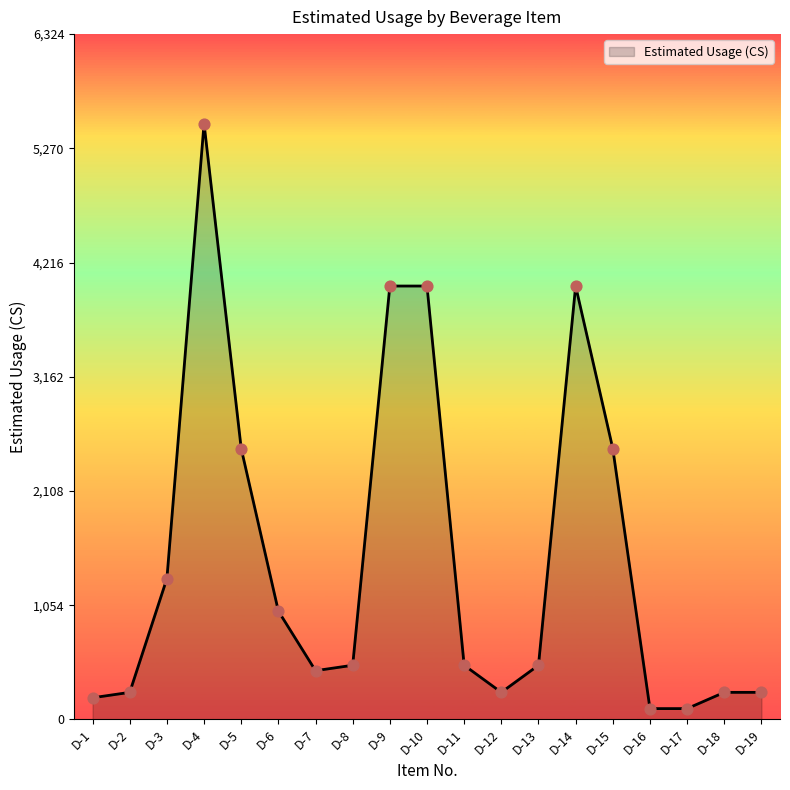

What is the change in value from D-4 to D-12?

-5250